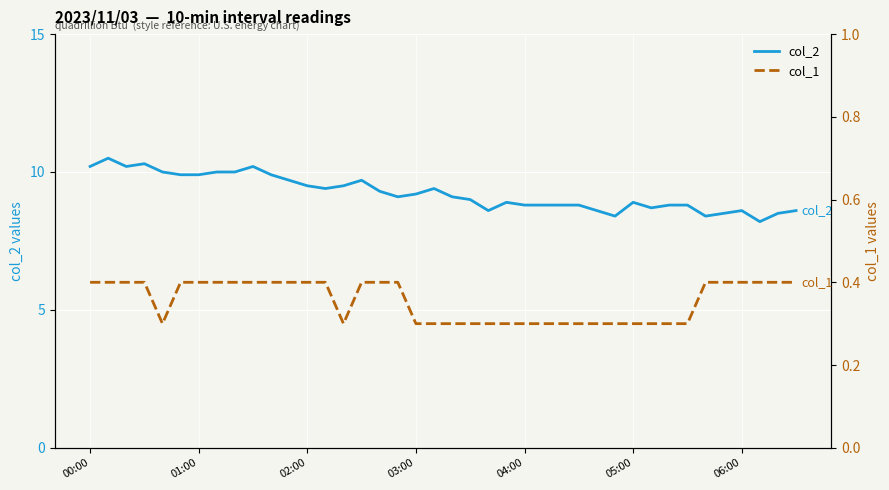

Between 9 and 39, which series saw the biggest shift?

col_2